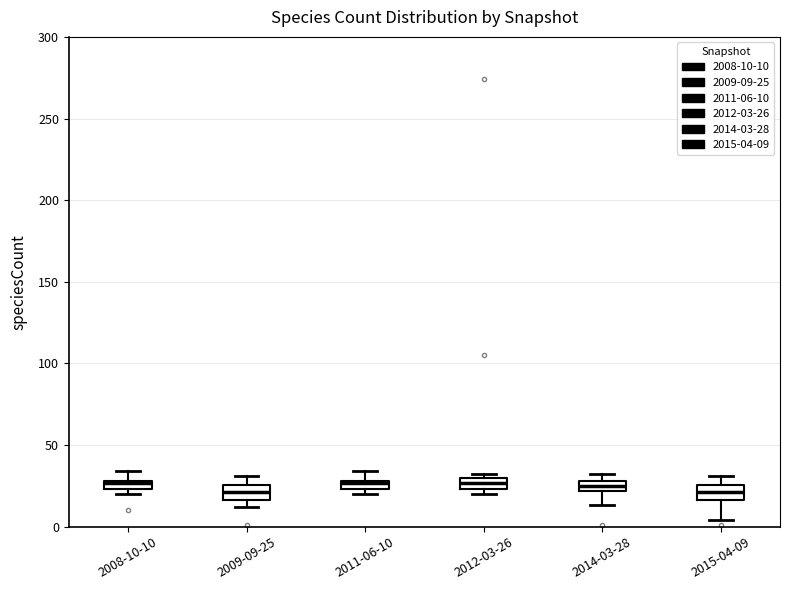

Where is the lower edge of the box for 2012-03-26 on the y-axis? The values are not printed on the chart, so give them approximately, as read against the axis.

25